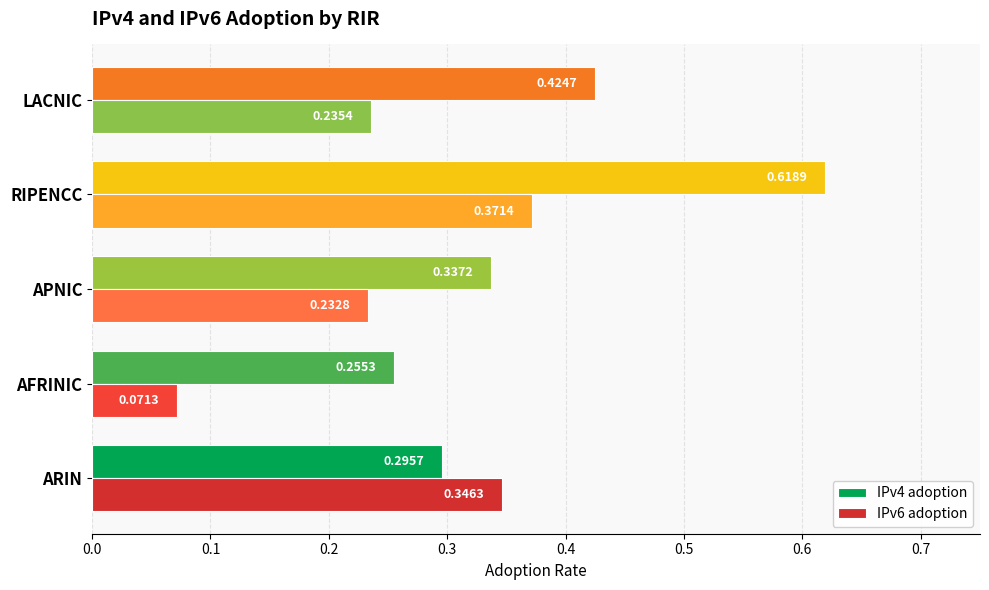

Between ARIN and APNIC, which series saw the biggest shift?

IPv6 adoption